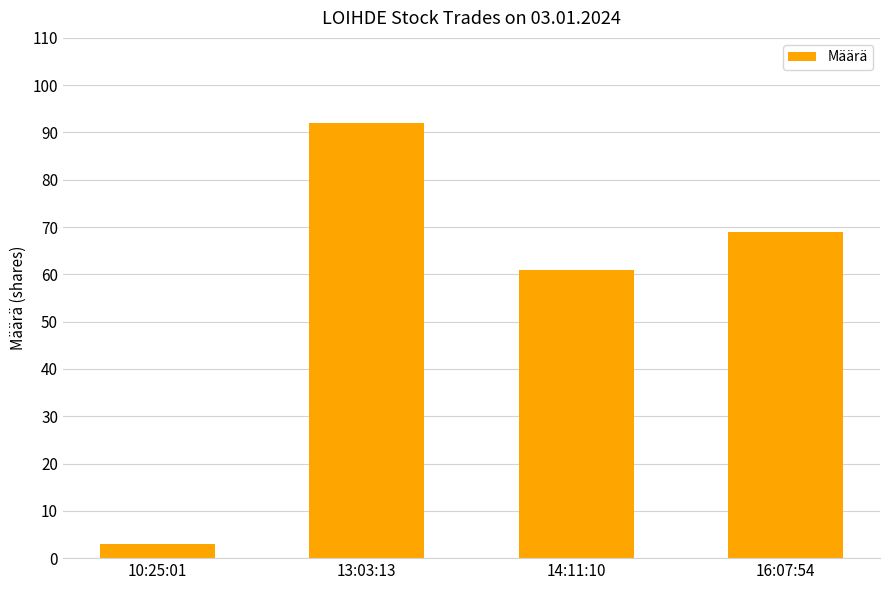

At which label is the value closest to 47?

14:11:10